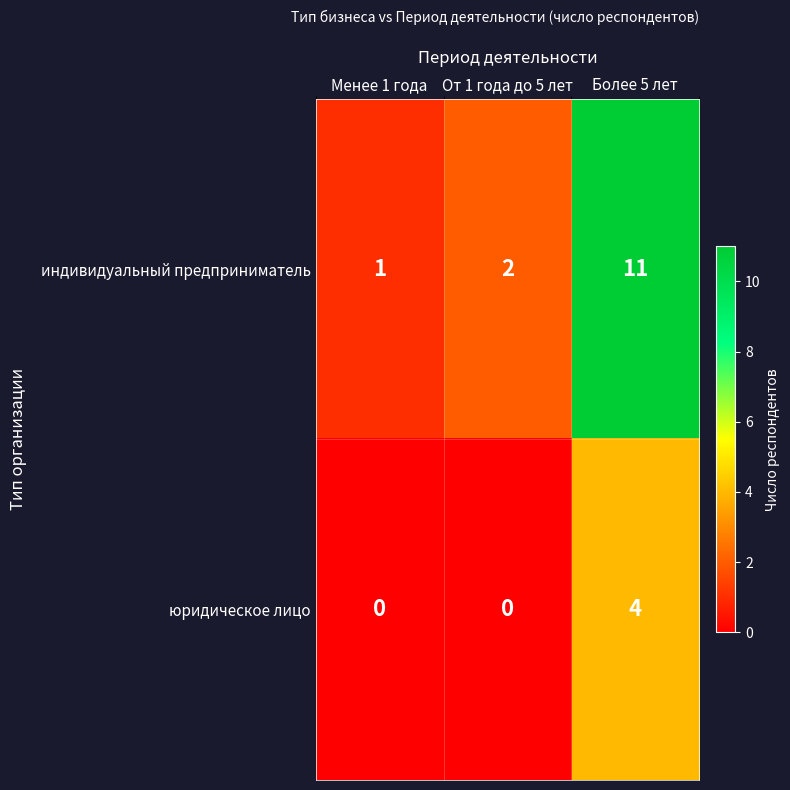

At Менее 1 года, list the series in order from largest to smallest.

индивидуальный предприниматель, юридическое лицо